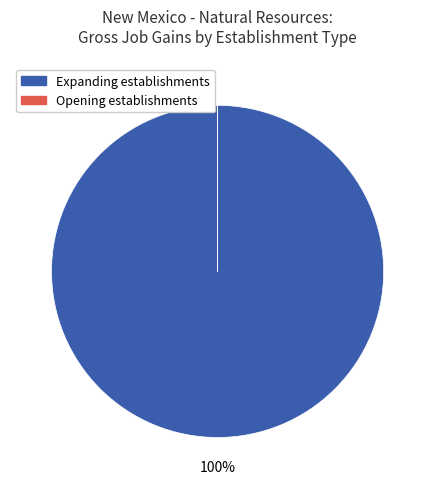

Is there any slice that represents more than half of the pie?

Yes